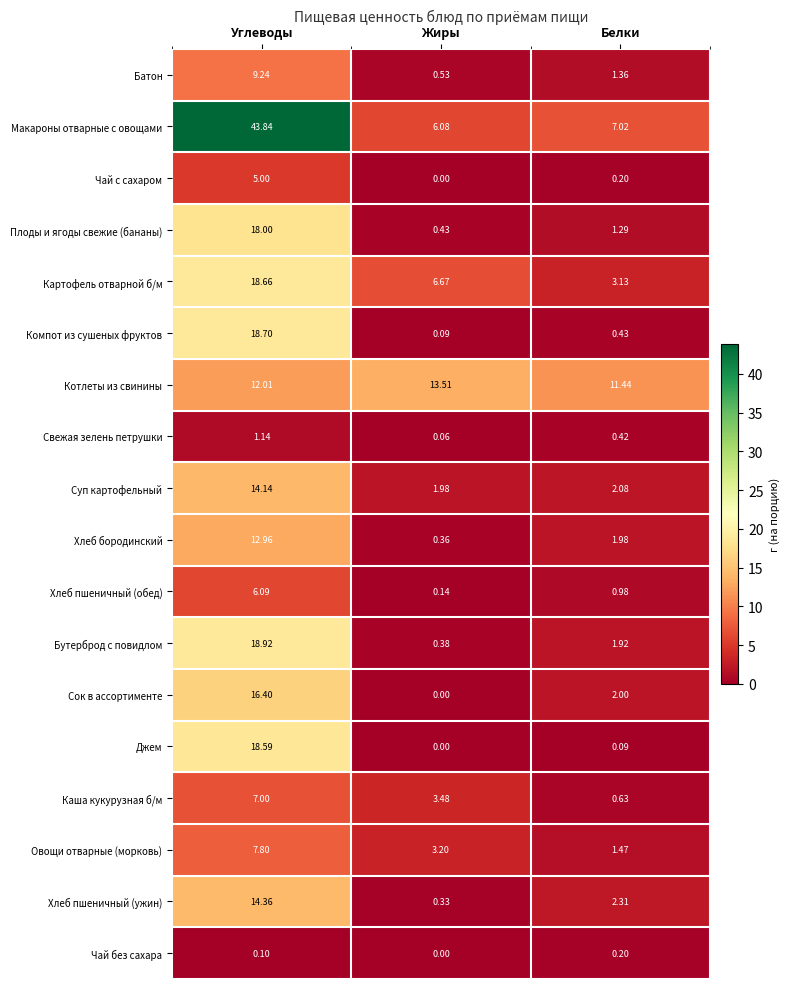

At which label does Каша кукурузная б/м first exceed 3?

Углеводы